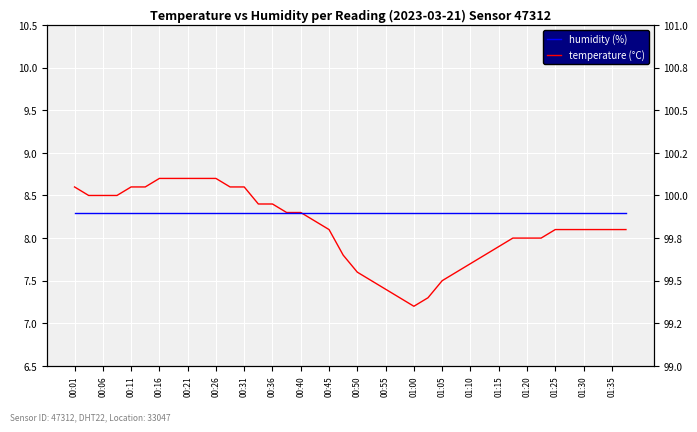

True or false: temperature (°C) has more than 2 interior local peaks.

False